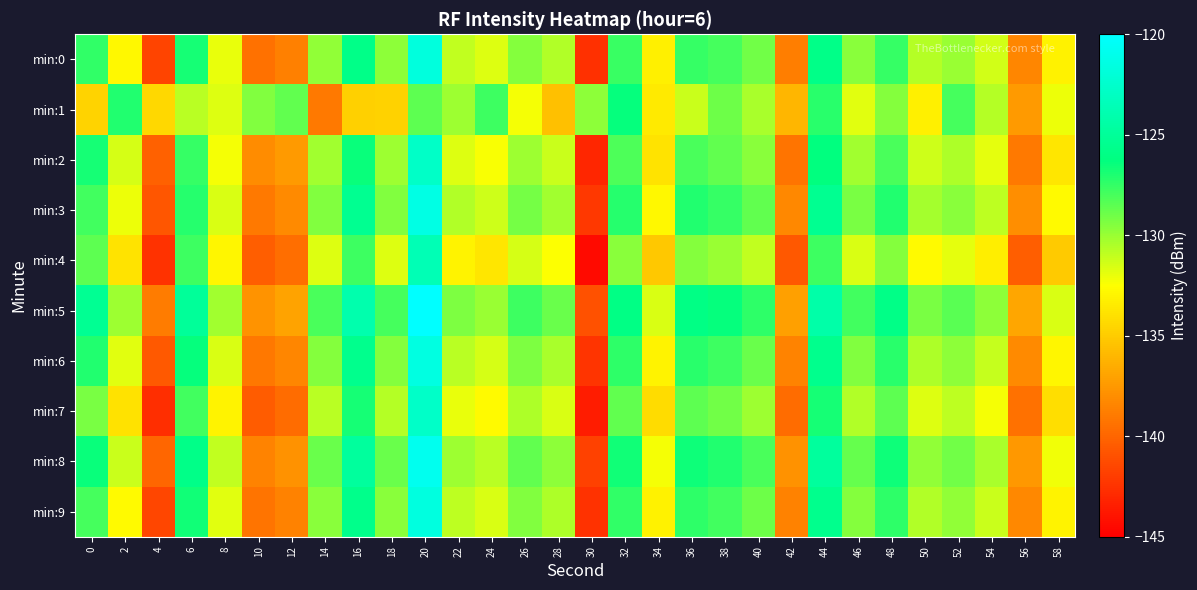

Rank the series by their maximum value, from highest to lowest.

min:5, min:8, min:3, min:6, min:9, min:0, min:7, min:2, min:4, min:1